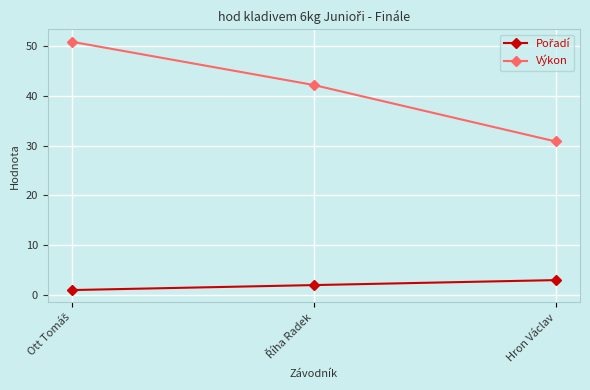

What is the label of the 3rd point from the left?

Hron Václav